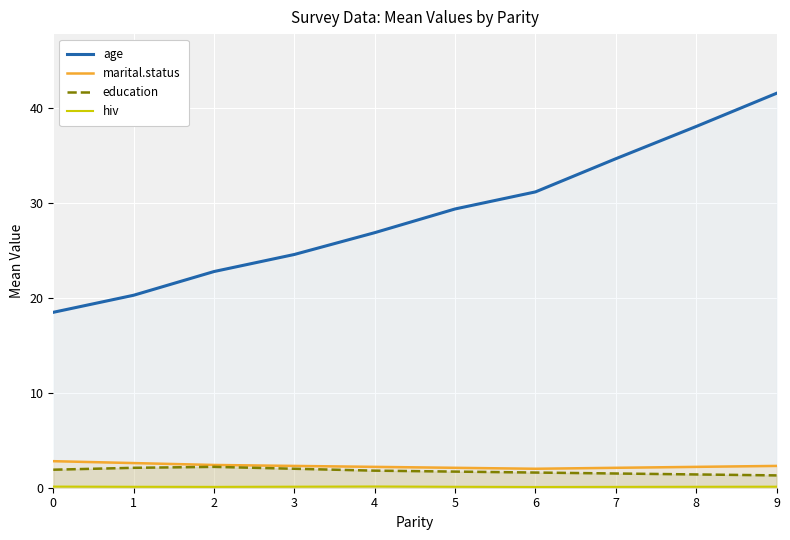

What are all the series names shown in the legend?

age, marital.status, education, hiv